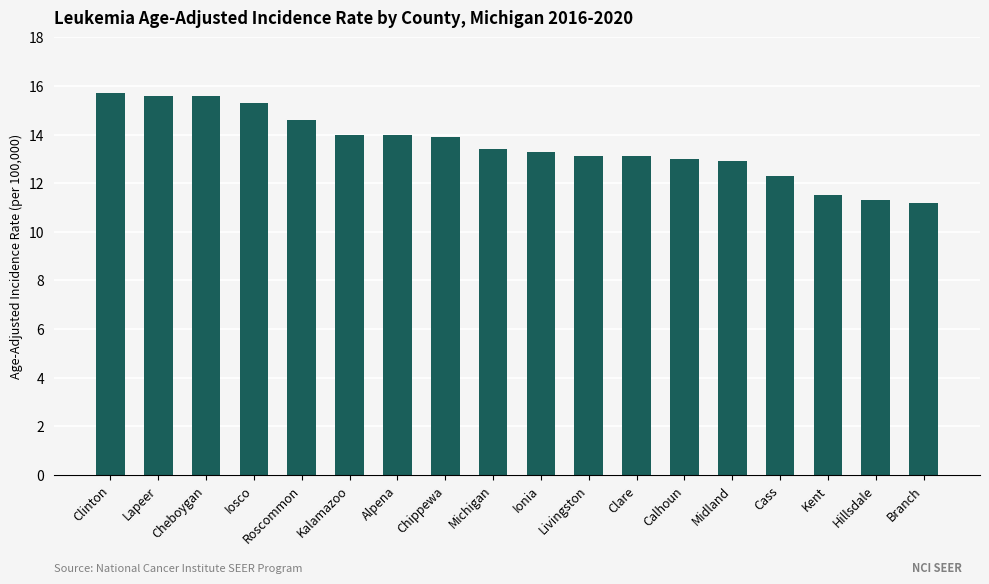

What is the difference between the values at Hillsdale and Alpena?

2.7